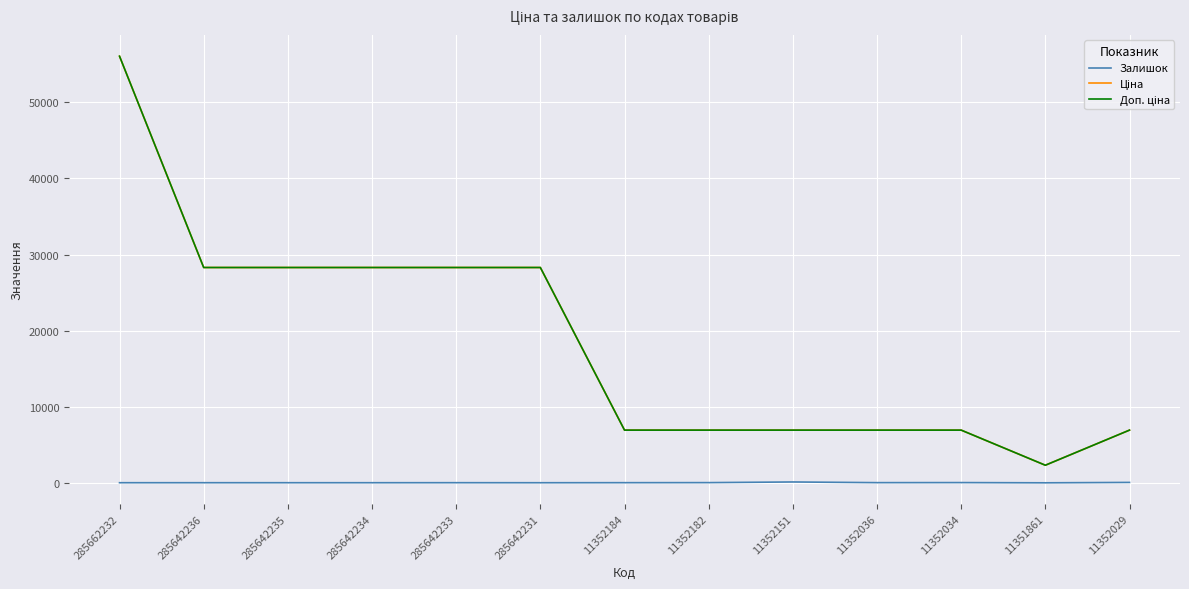

How many distinct data groups are displayed?

3